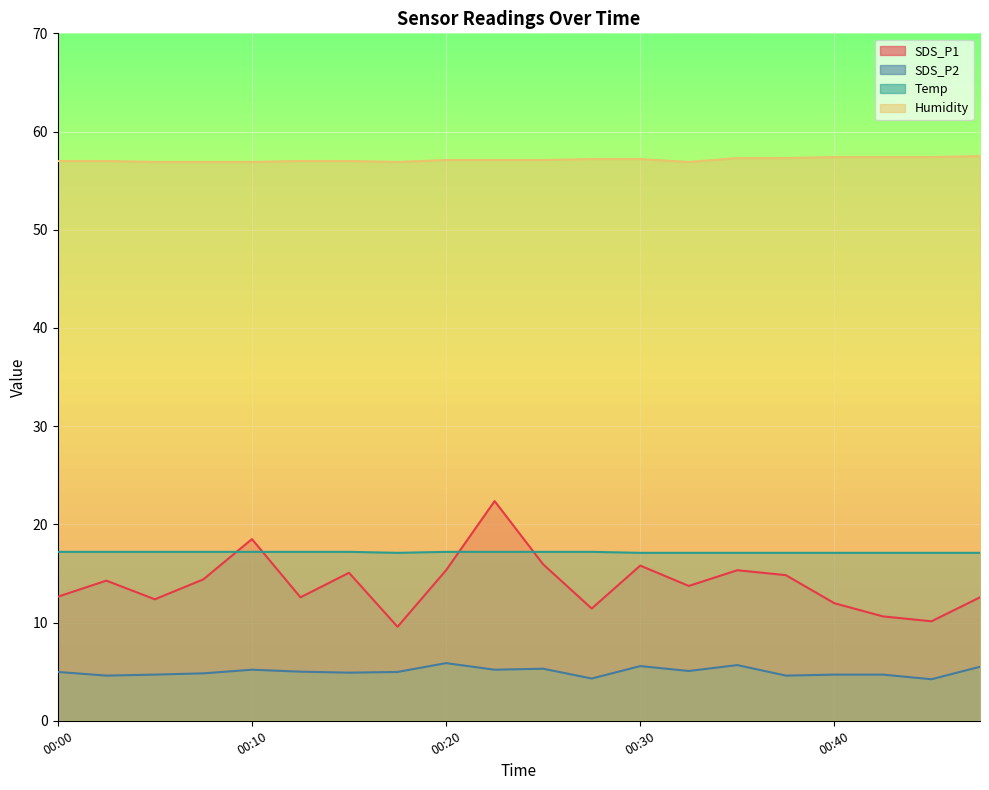

How many categories are shown in the chart?

20